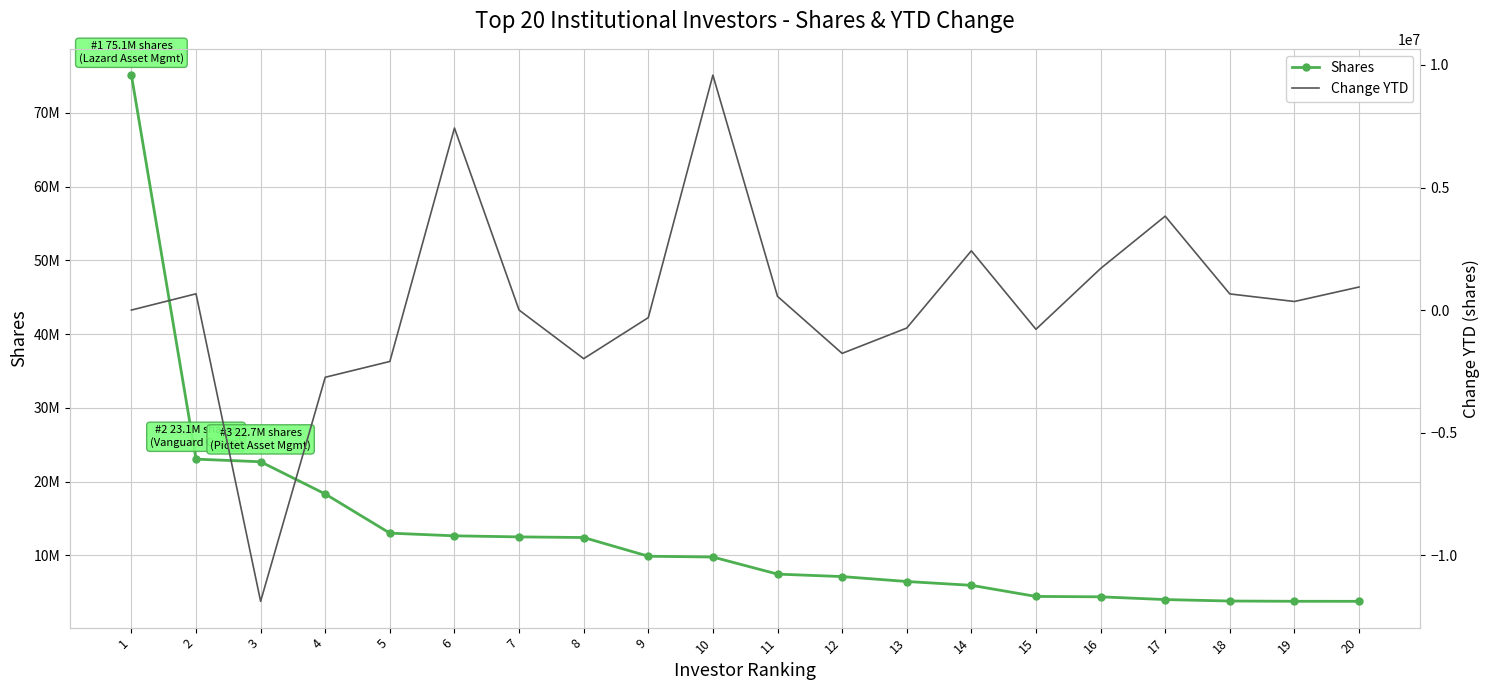

Is it true that Change YTD equals -2741972 at 4?

True